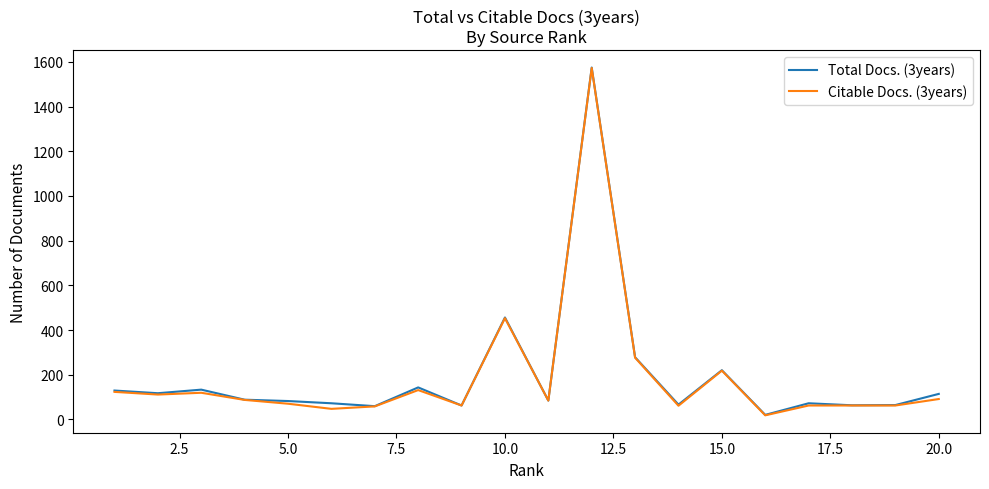

What is the maximum value shown in the chart?

1575